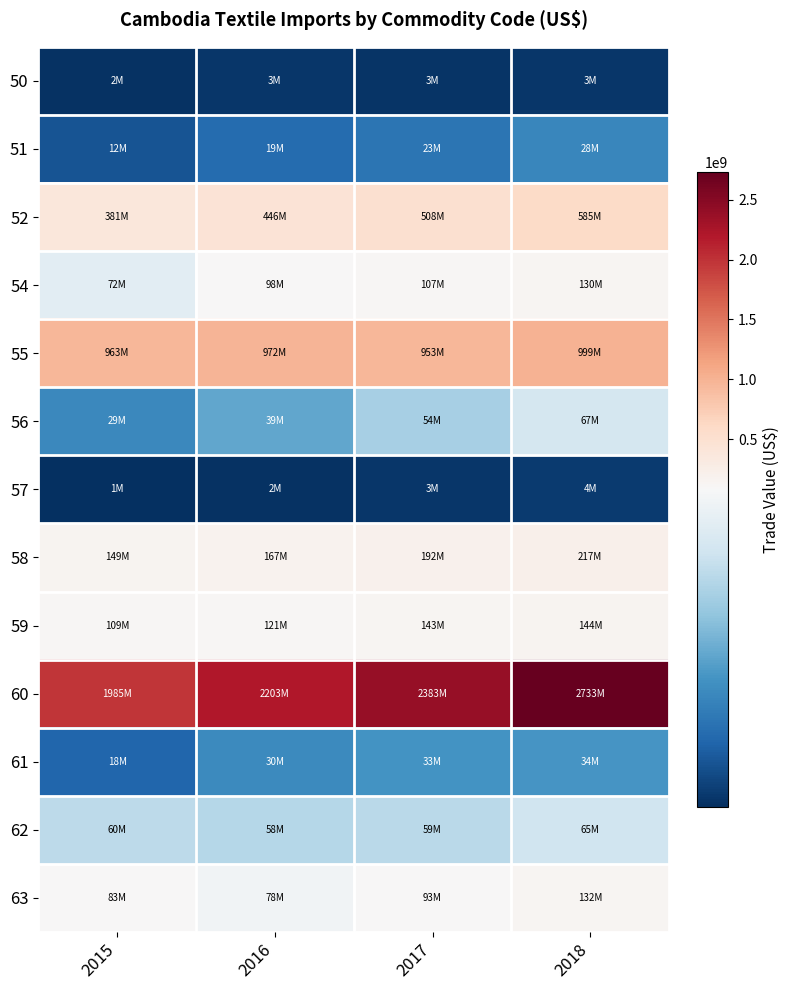

Which series has the largest total across all categories?

60